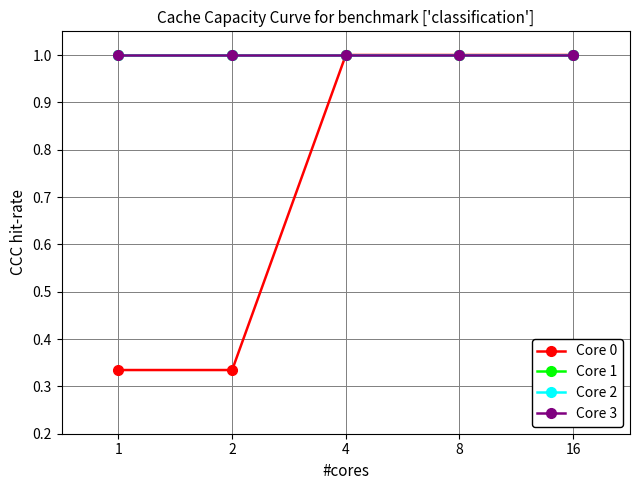

List the labels in order of Core 0 value, smallest first.

1, 2, 4, 8, 16